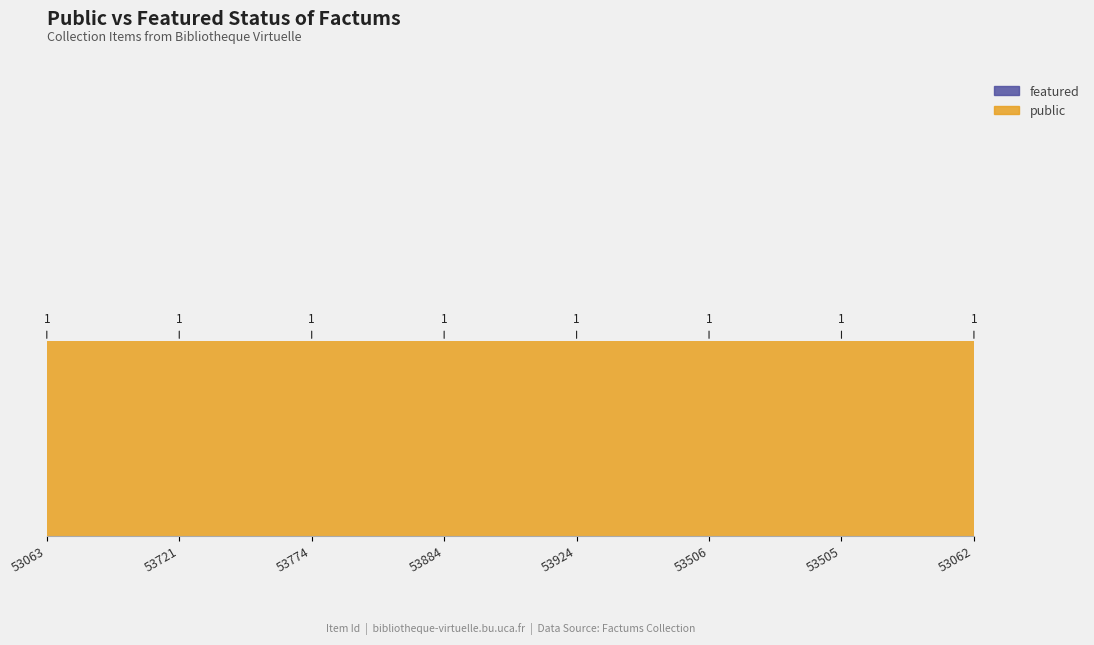

Reading right to left, transcribe all the data shown in this chart.

public: 1	1	1	1	1	1	1	1
featured: 0	0	0	0	0	0	0	0